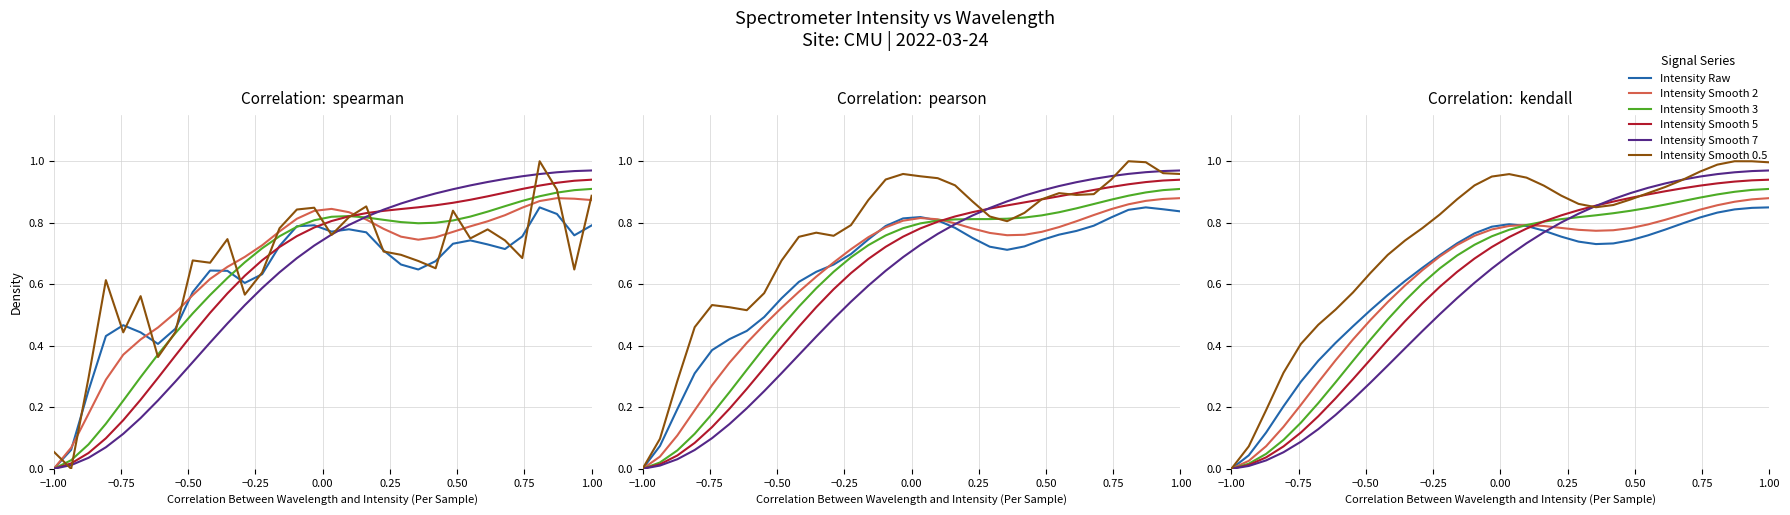

Which series has the largest total across all categories?

Intensity Smooth 0.5